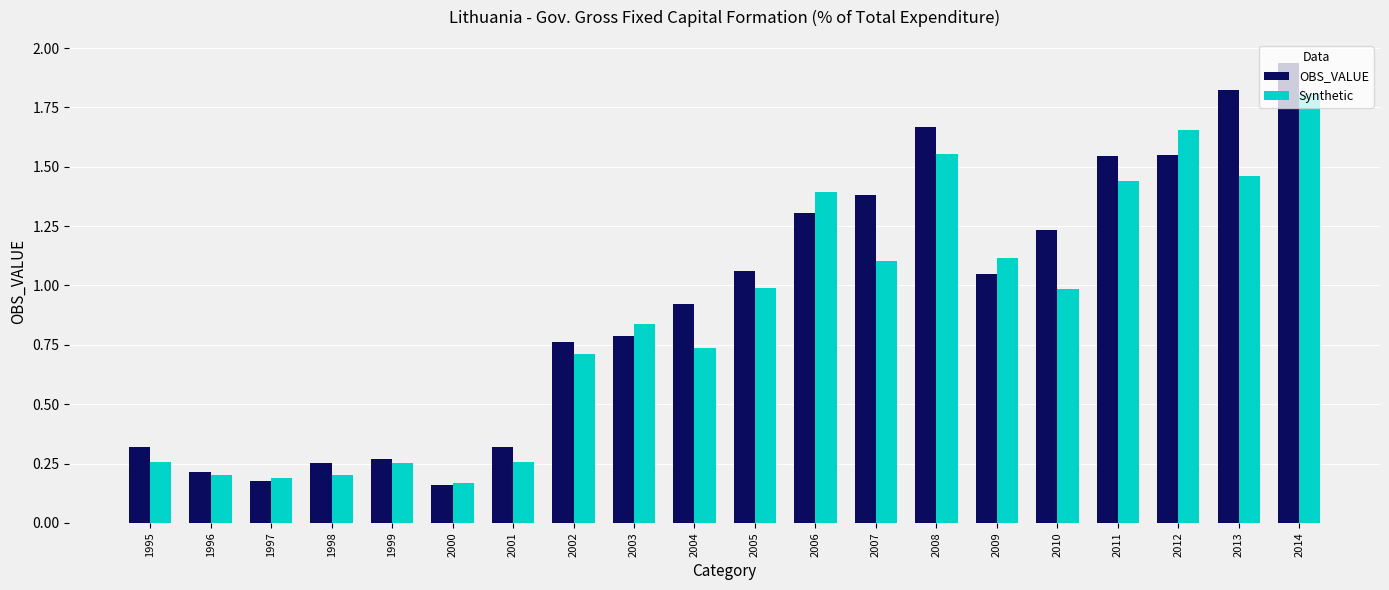

Which series changed the most between 1995 and 2004?

OBS_VALUE